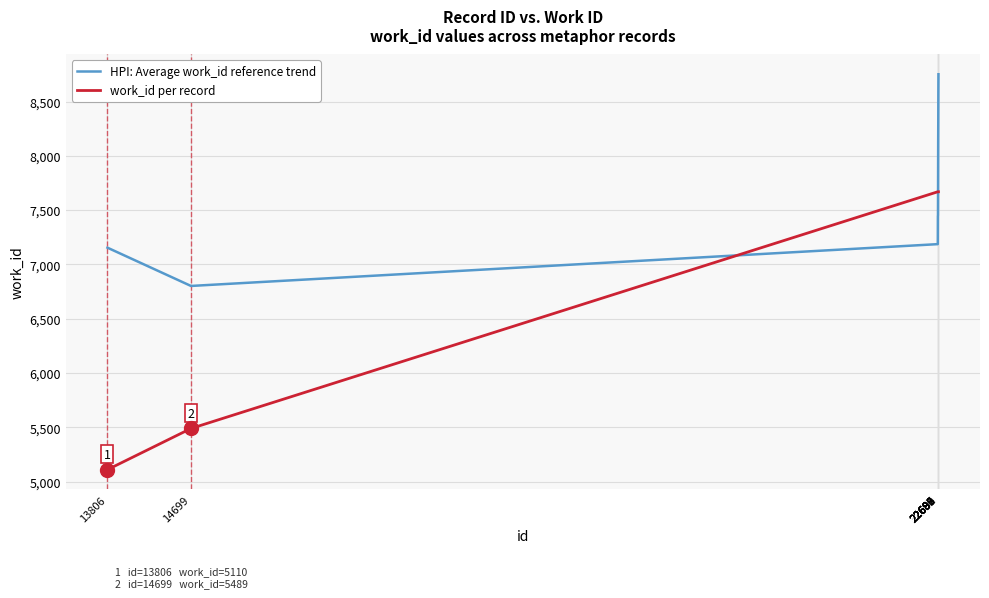

At which category is the sum across all series the highest?

22693